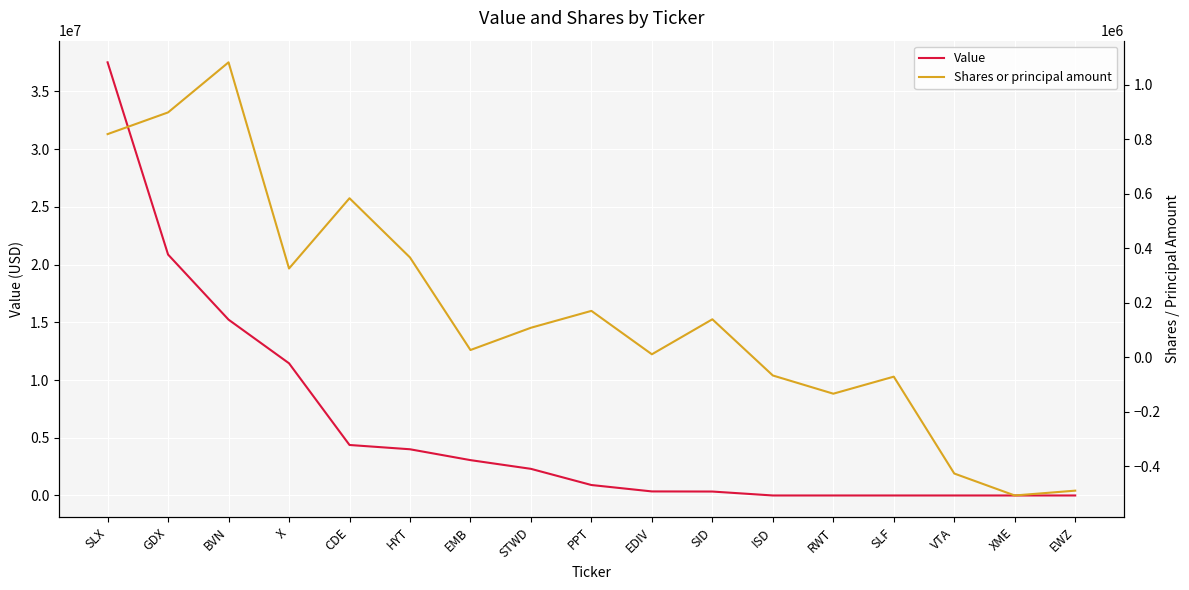

How many data points in Shares or principal amount are less than 108039?

8